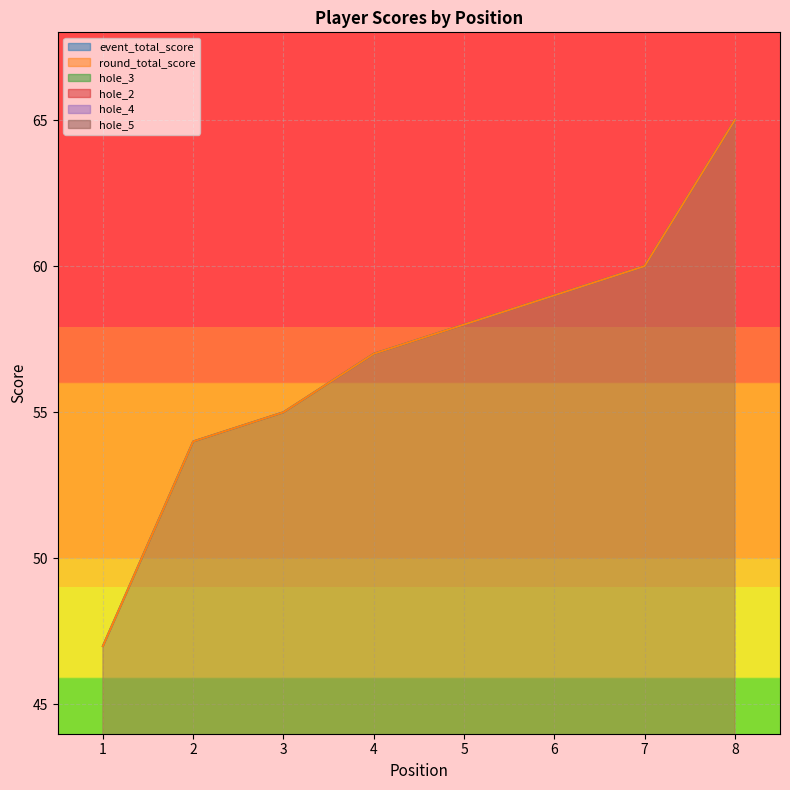

Count the number of data series in this chart.

6